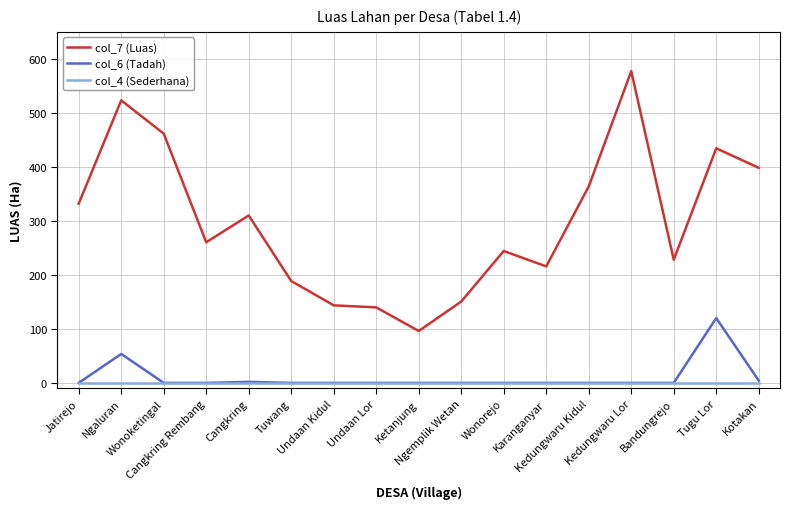

True or false: col_6 (Tadah) and col_7 (Luas) intersect in this chart.

False